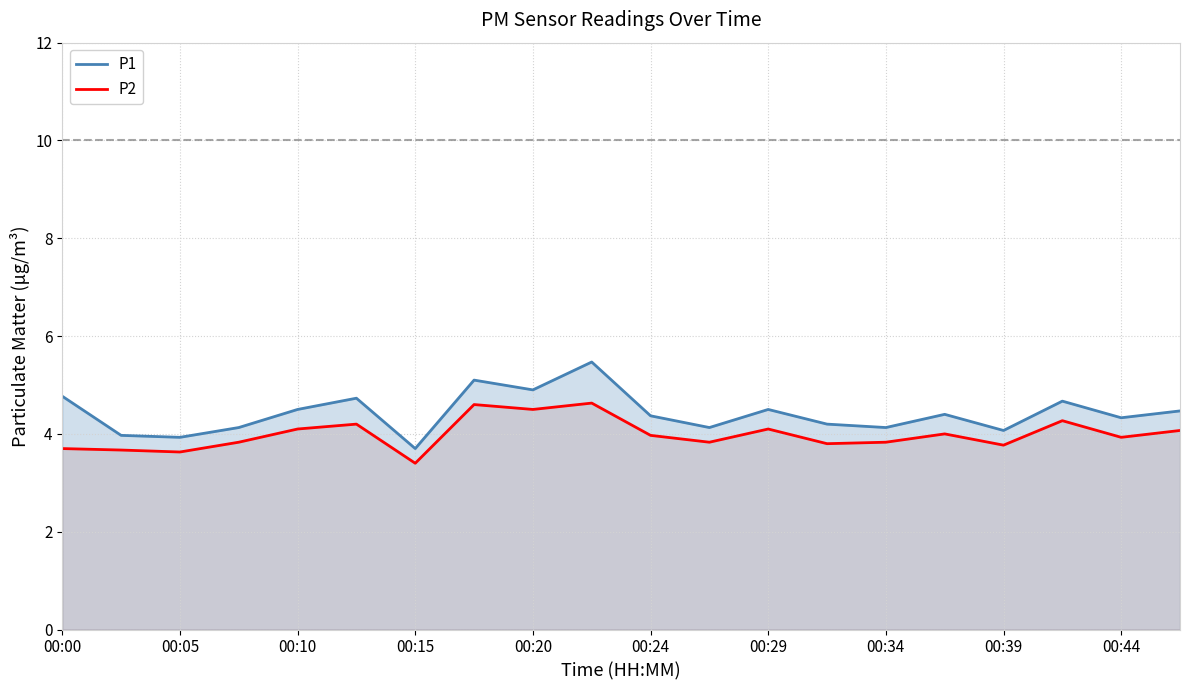

Is it true that P2 equals 3.8 at 00:34?

True